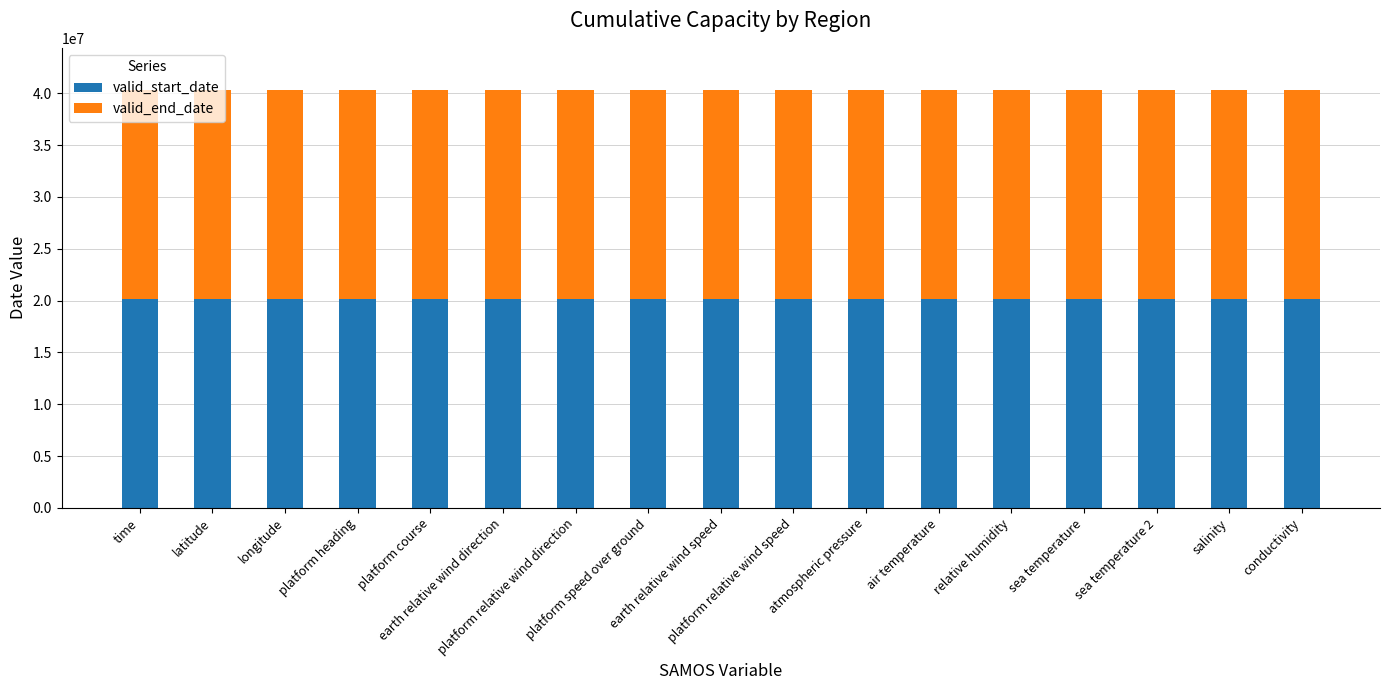

Does the chart contain stacked bars?

Yes